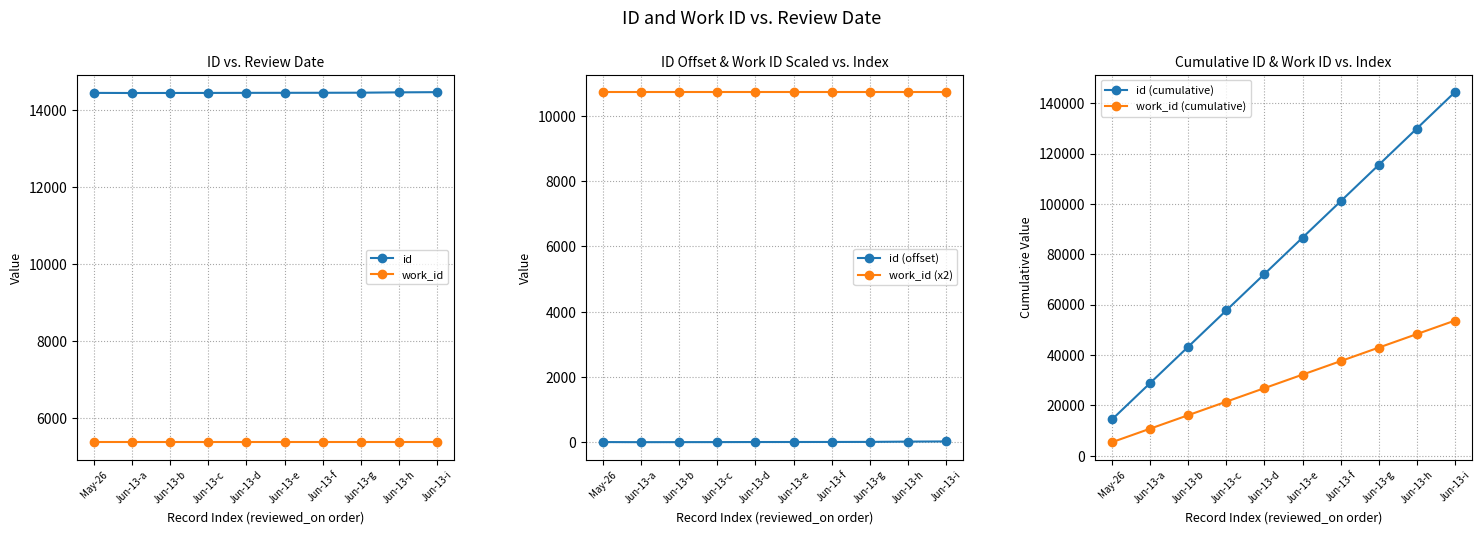

Count the number of data series in this chart.

6